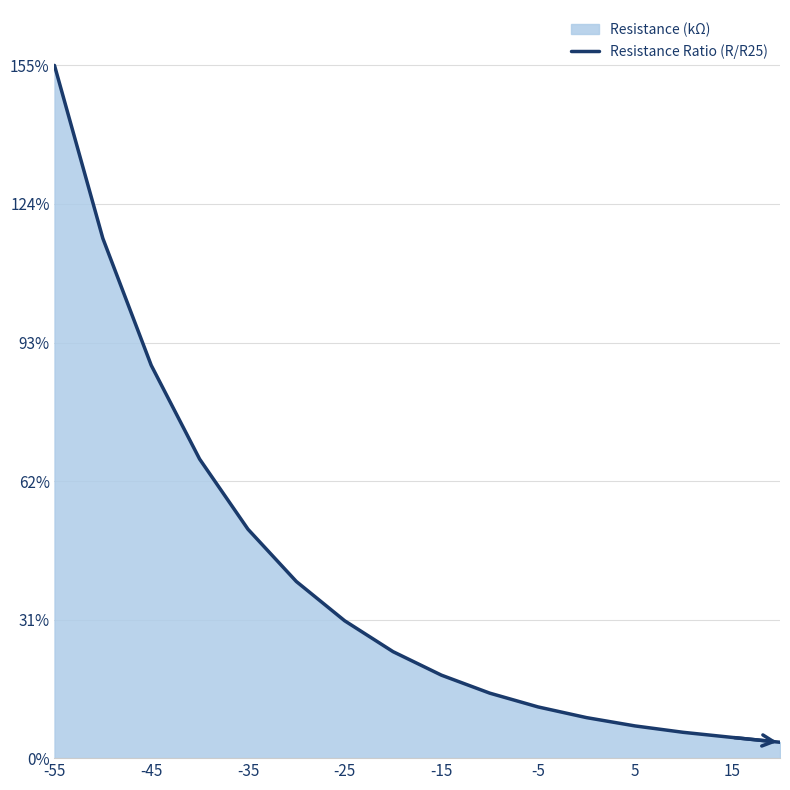

How many data points are above 6?

8